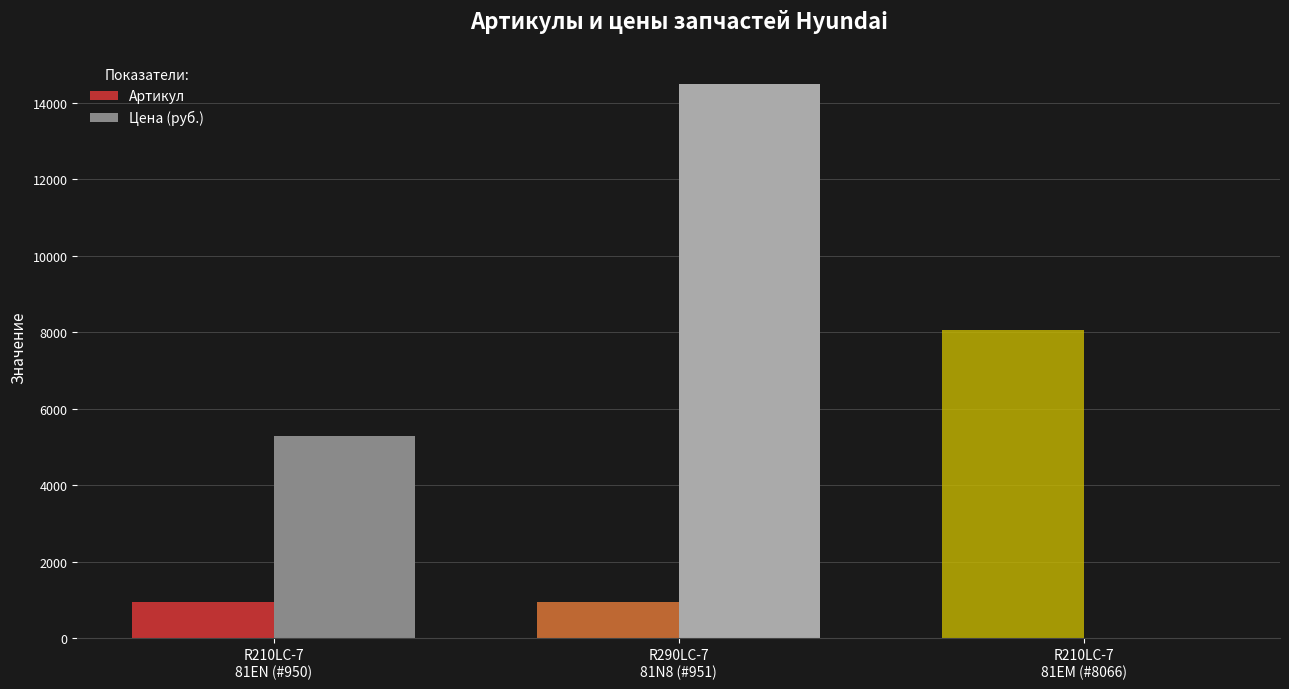

What is the greatest value displayed?

14500